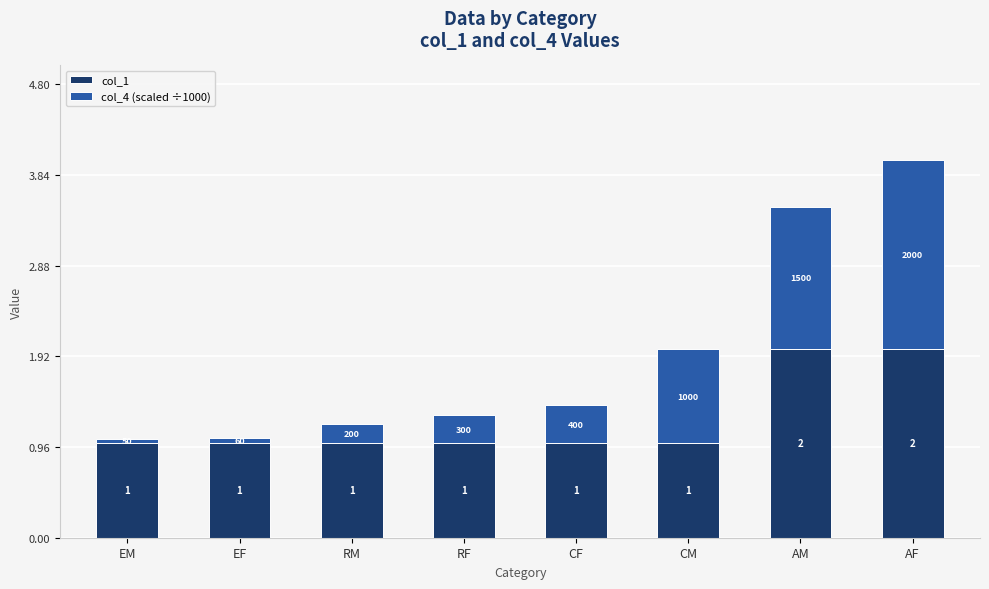

Does the chart contain stacked bars?

Yes